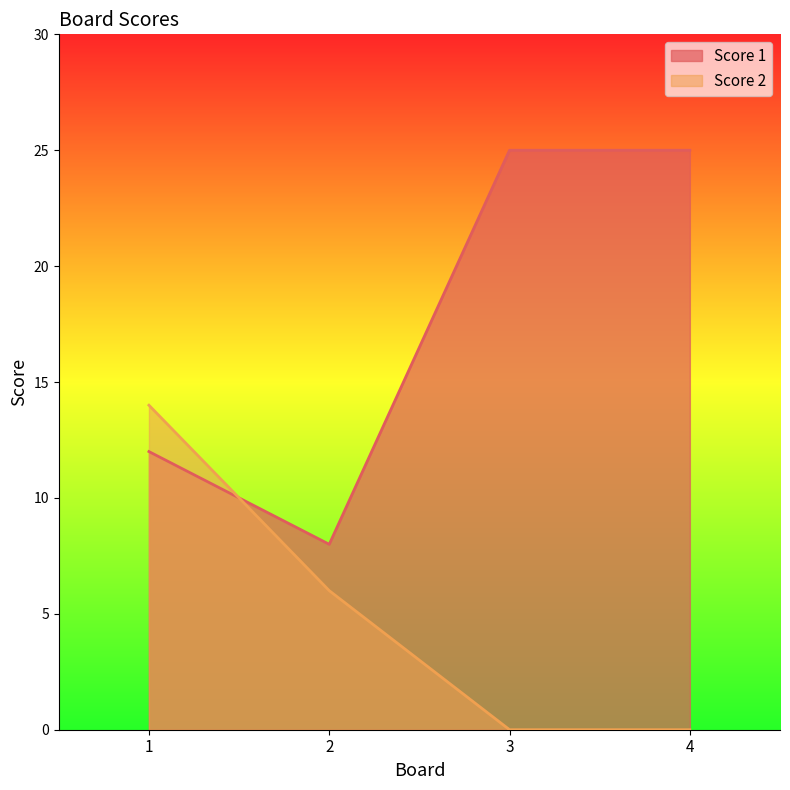

What are all the series names shown in the legend?

Score 1, Score 2